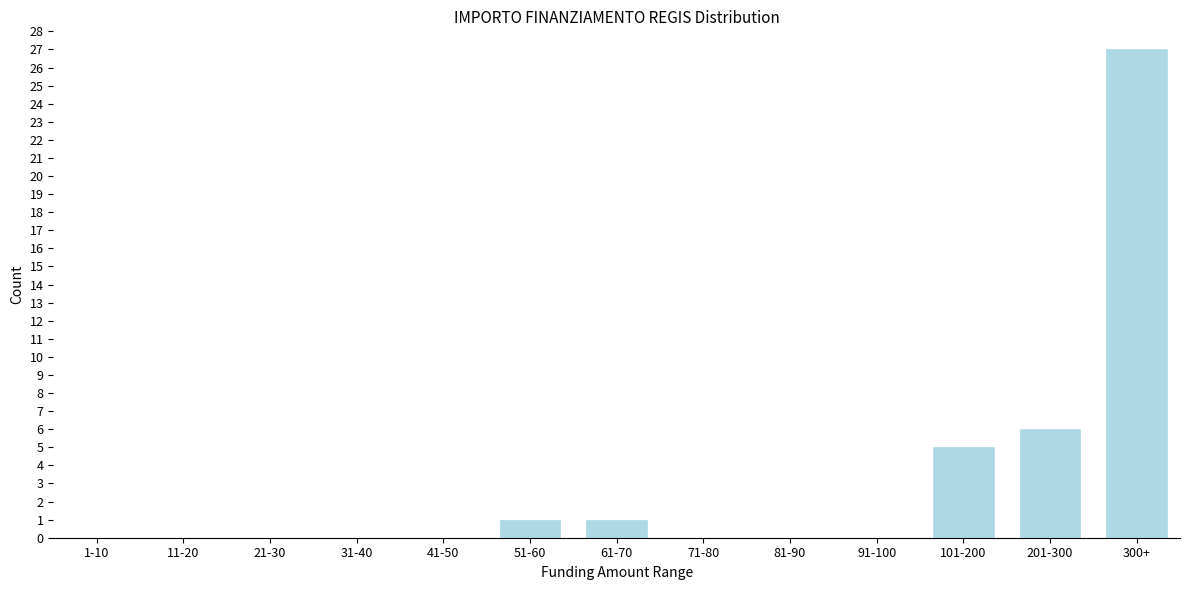

Reading left to right, list all the values displayed in this chart.

1-10=0	11-20=0	21-30=0	31-40=0	41-50=0	51-60=1	61-70=1	71-80=0	81-90=0	91-100=0	101-200=5	201-300=6	300+=27